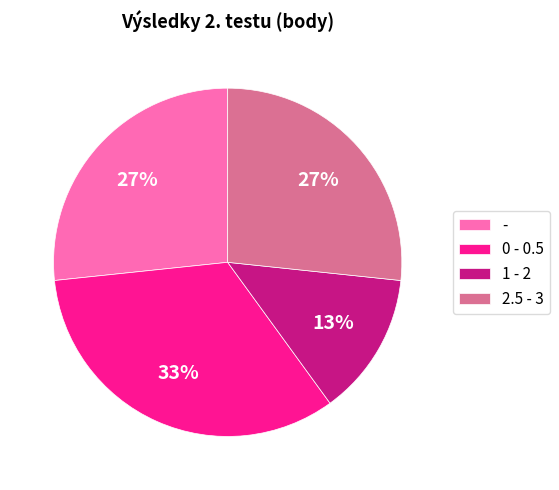

Approximately how many times larger is the value at 1 - 2 compared to 0 - 0.5?

0.4